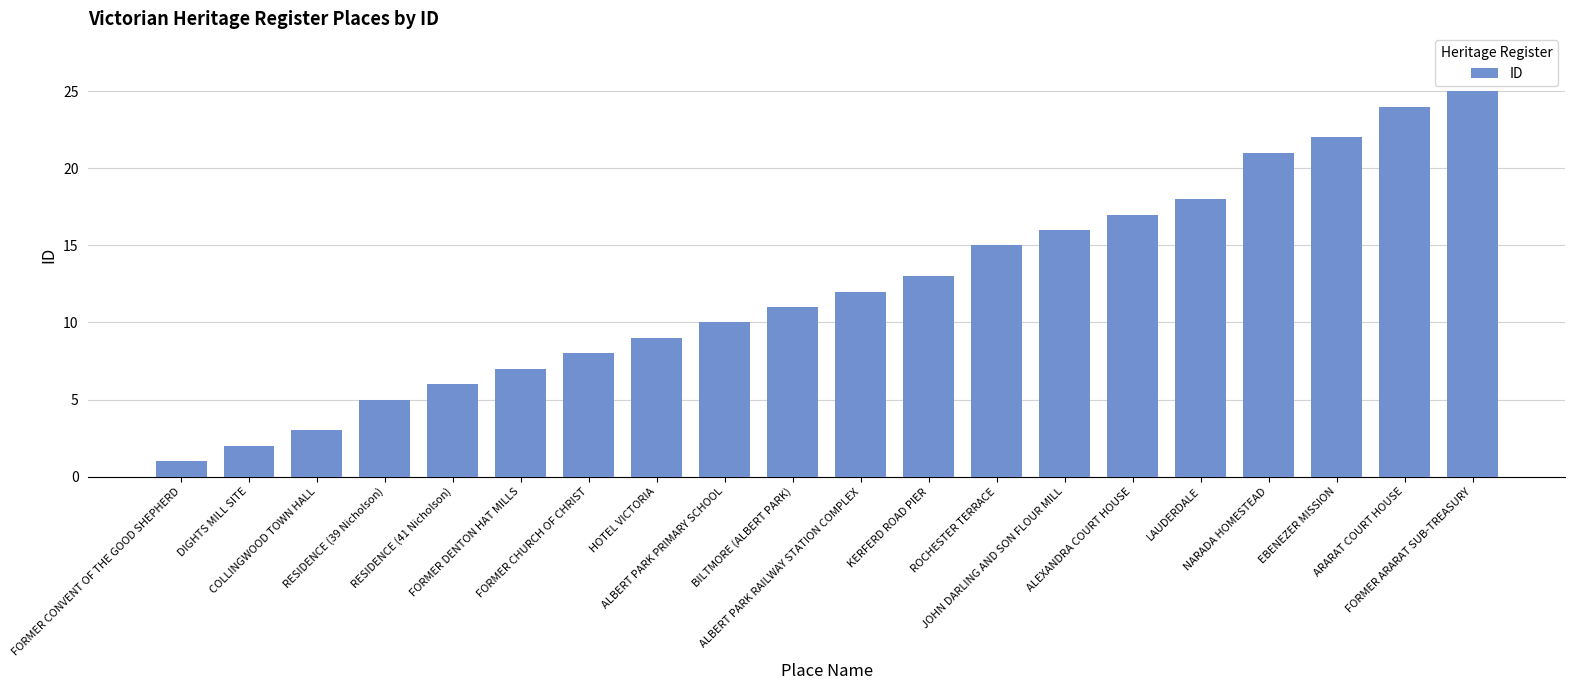

Approximately how many times larger is the value at RESIDENCE (39 Nicholson) compared to EBENEZER MISSION?

0.2